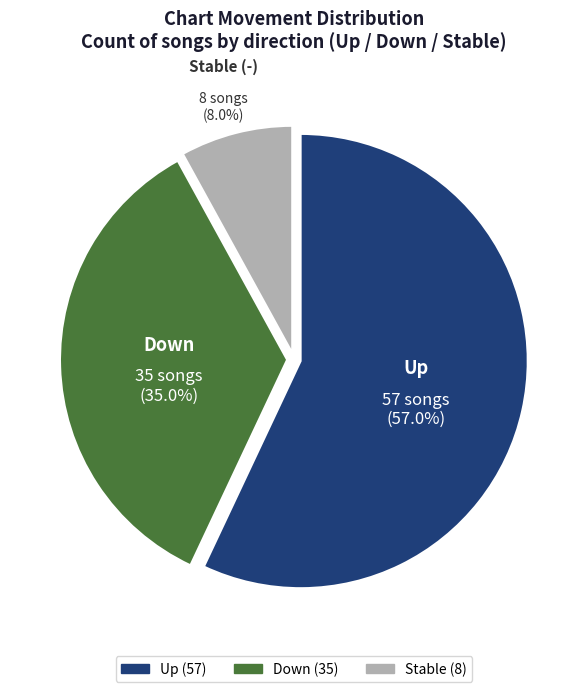

Does any single category account for the majority?

Yes